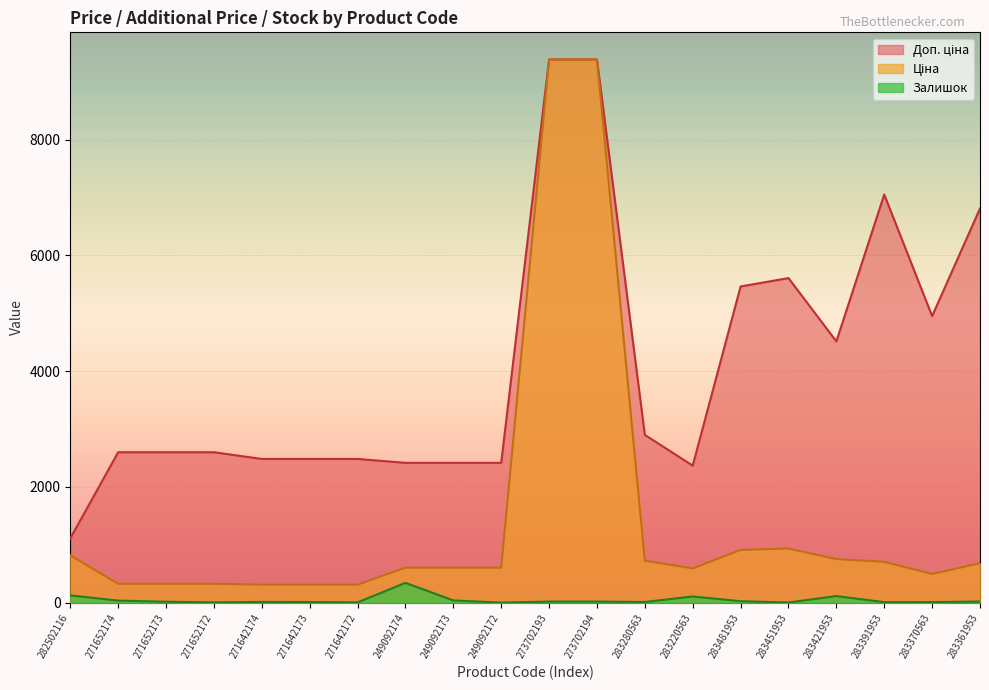

How many lines are shown in the chart?

3